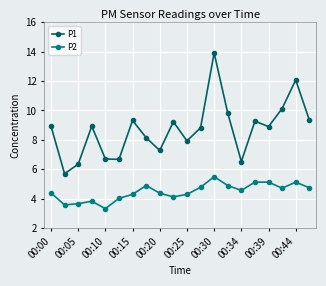

What is the difference between the second highest and minimum values in the P1 series?

6.4